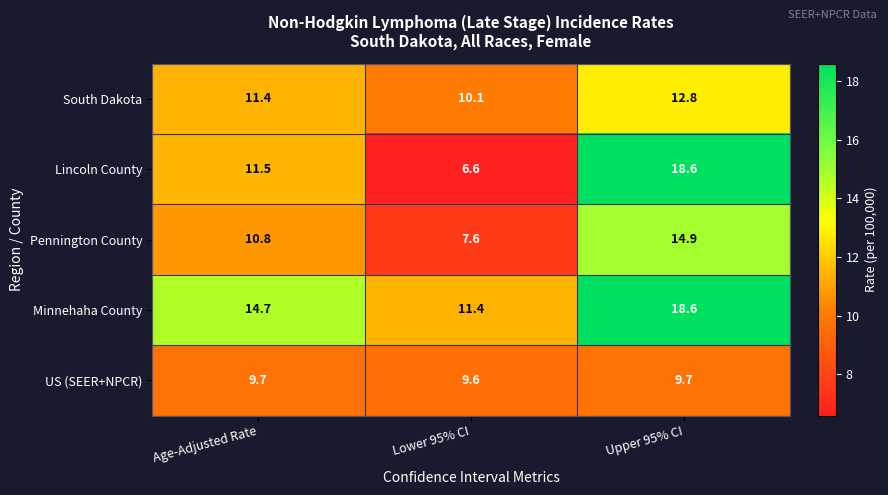

What is the average value of the Lincoln County series?

12.2